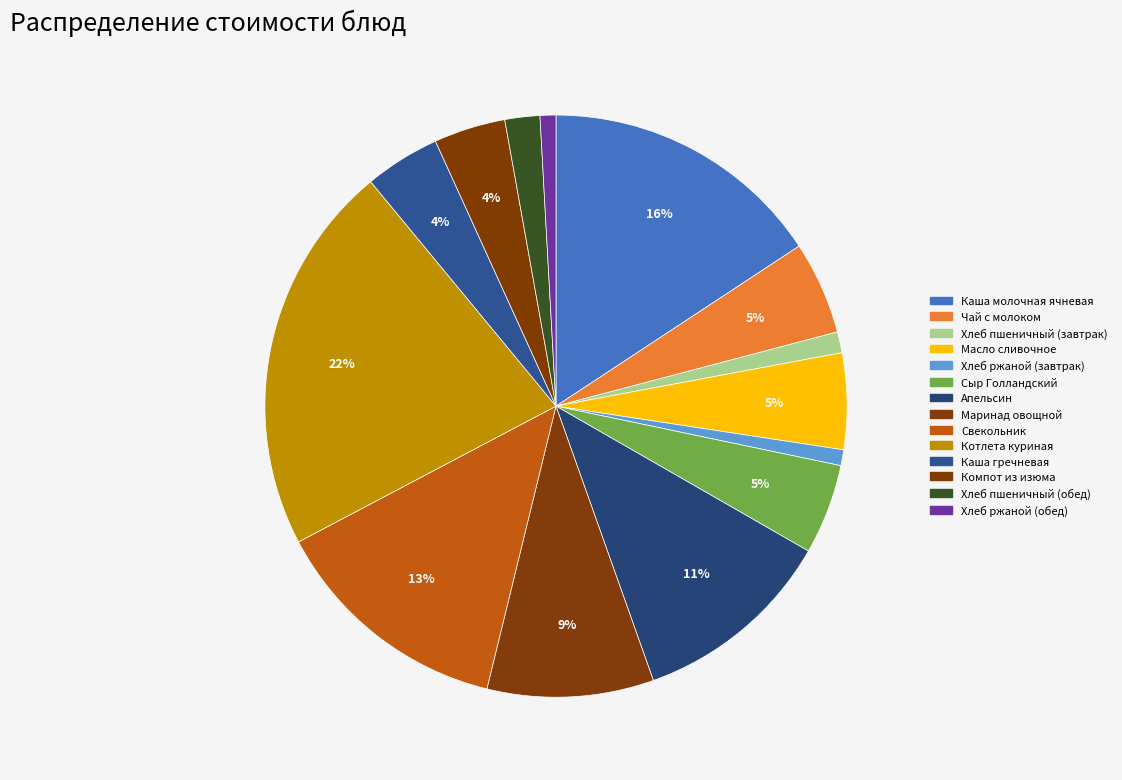

What portion of the pie excludes Котлета куриная?

78.3%